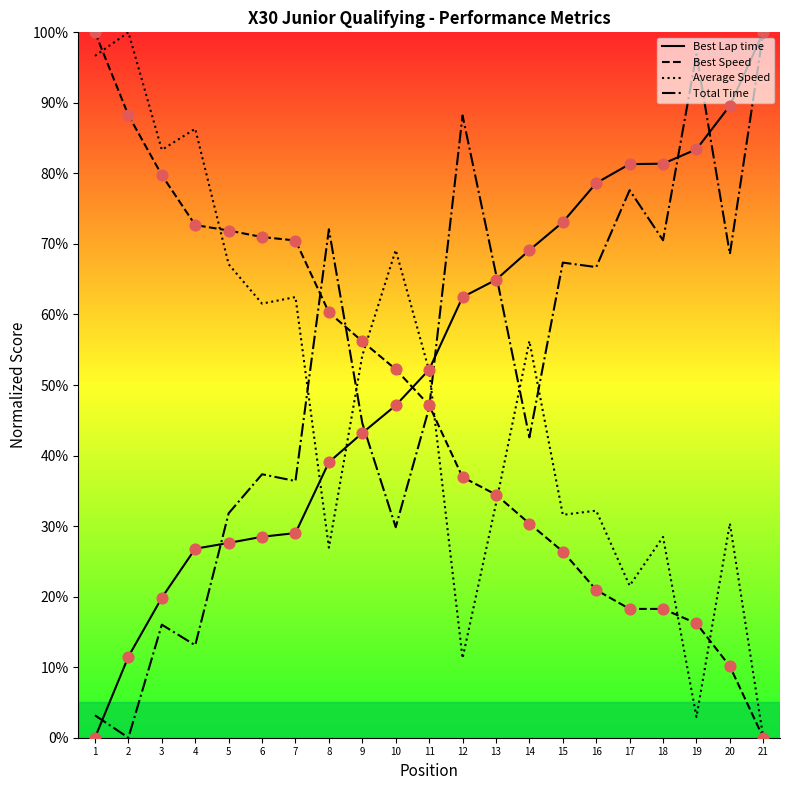

At which category is the sum across all series the highest?

21